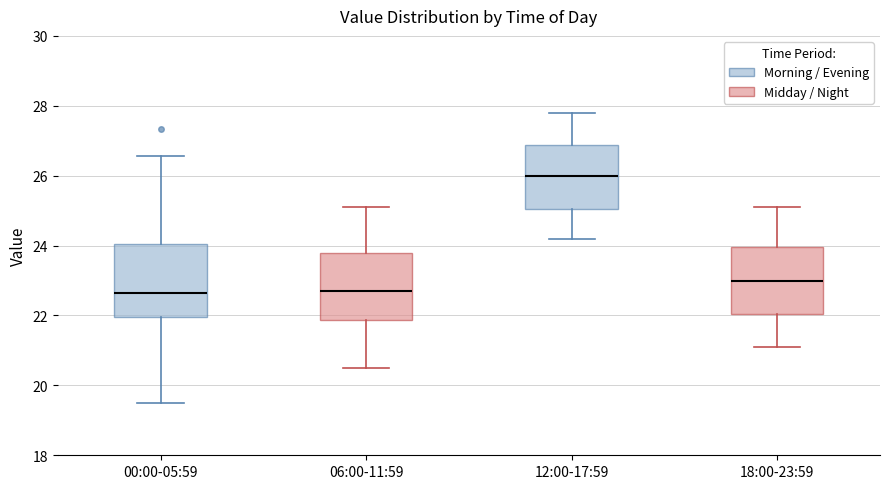

Where is the lower edge of the box for 18:00-23:59 on the y-axis? The values are not printed on the chart, so give them approximately, as read against the axis.

22.0